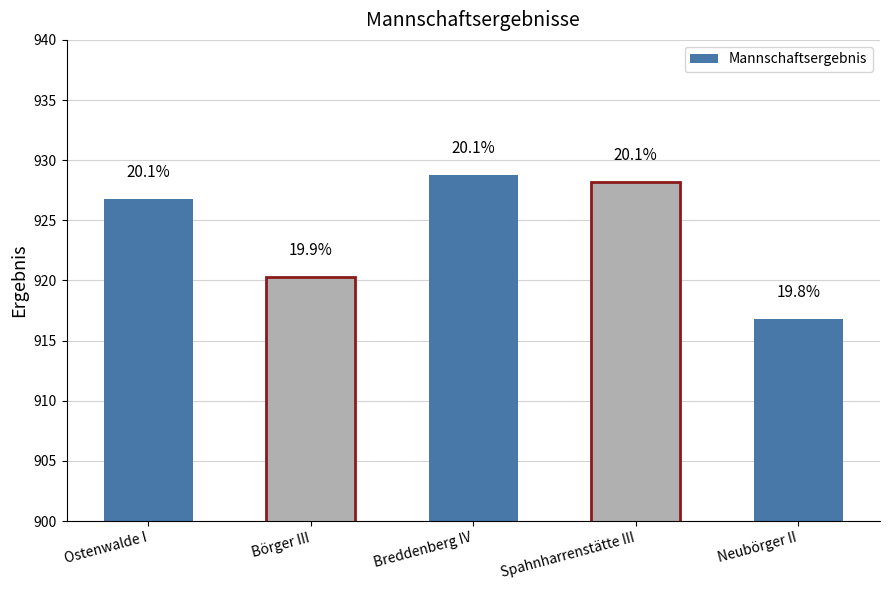

Reading left to right, transcribe all the data shown in this chart.

Ostenwalde I=926.8	Börger III=920.3	Breddenberg IV=928.8	Spahnharrenstätte III=928.2	Neubörger II=916.8